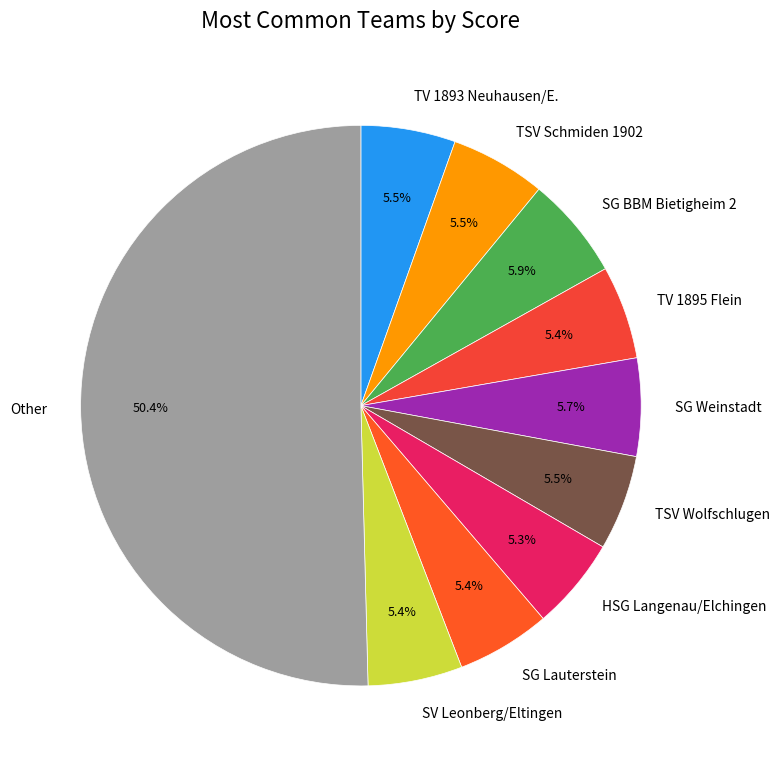

To the nearest percent, what portion does TV 1895 Flein represent?

5%